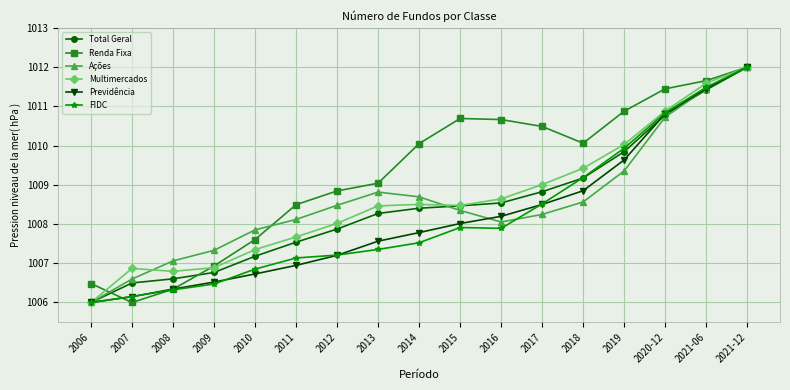

Which series changed the most between 2008 and 2016?

Renda Fixa